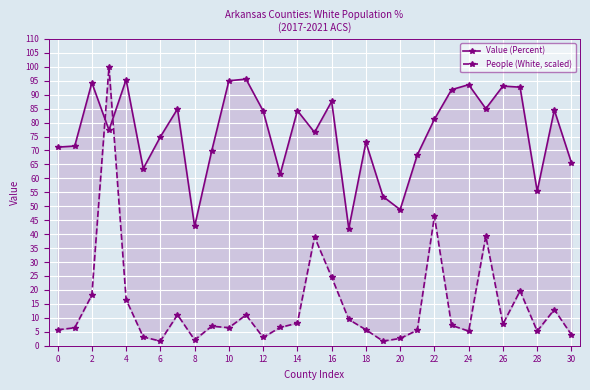

What is the value of the Value (Percent) point at the 21st from the left?

95.6